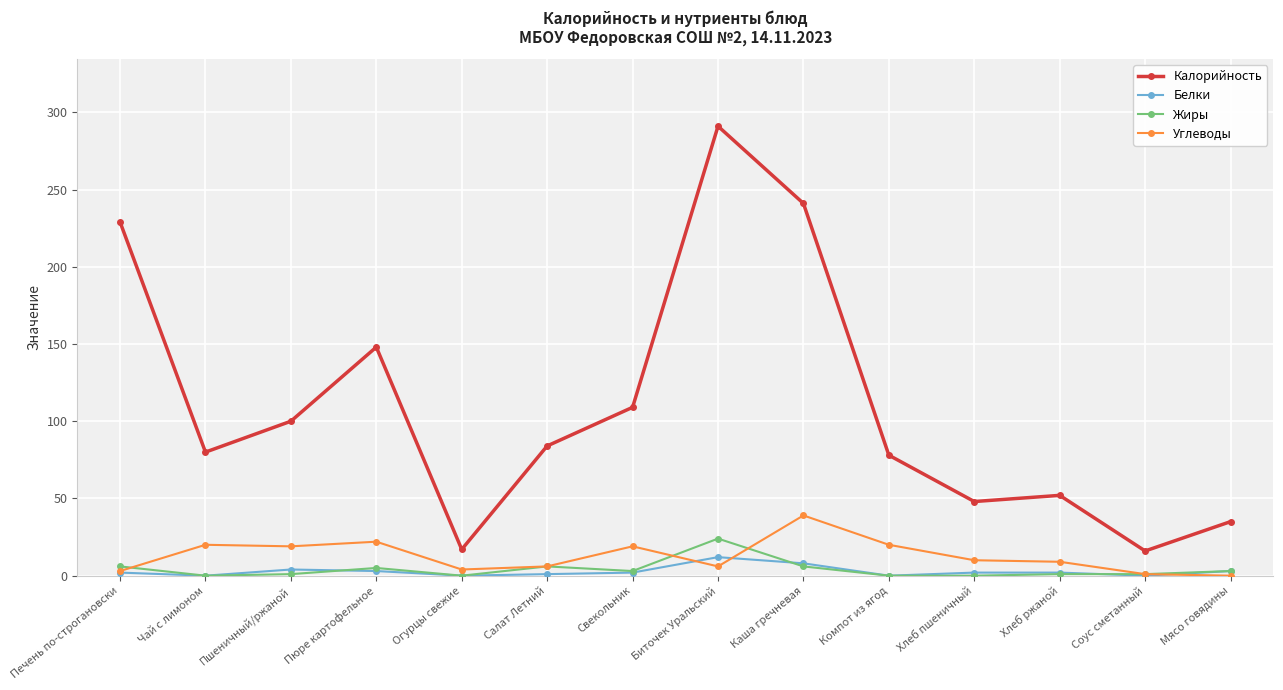

How many values in the Жиры series are below 3?

7